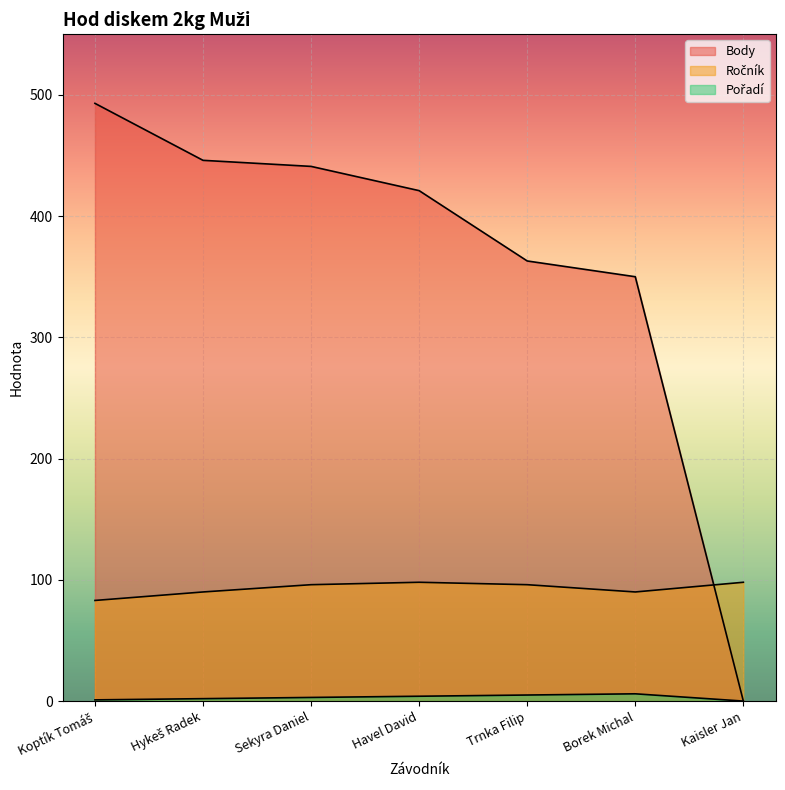

Rank the series at Trnka Filip from lowest to highest value.

Pořadí, Ročník, Body